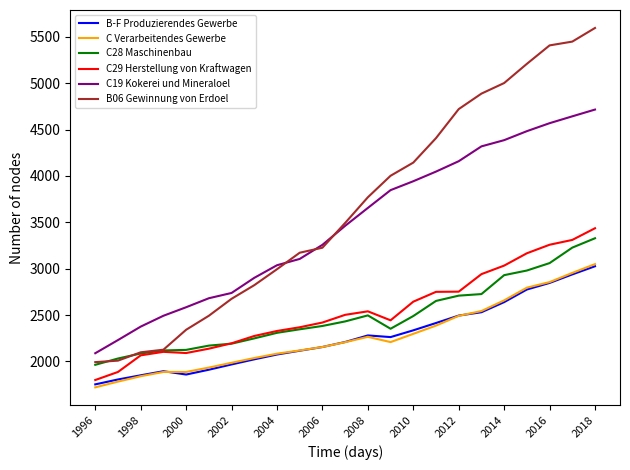

What is the maximum value for C29 Herstellung von Kraftwagen?

3436